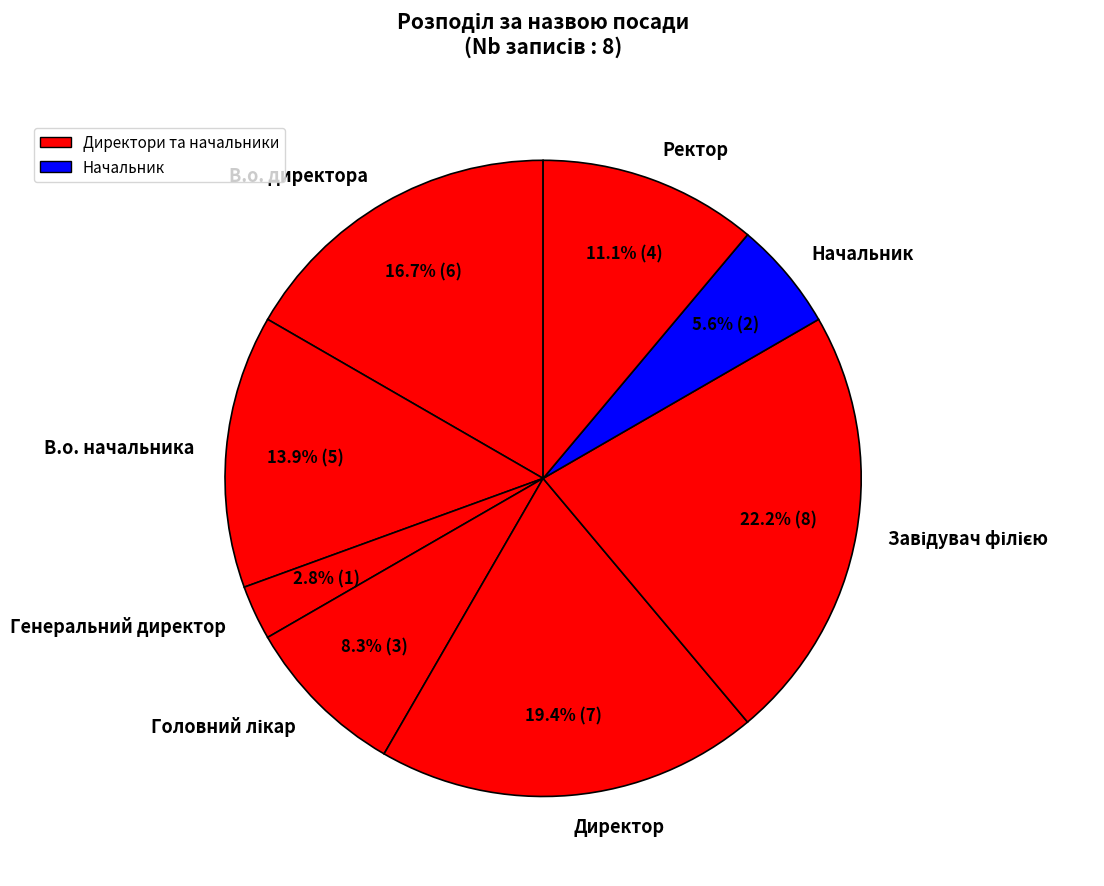

Which category has the smallest portion of the pie?

Генеральний директор